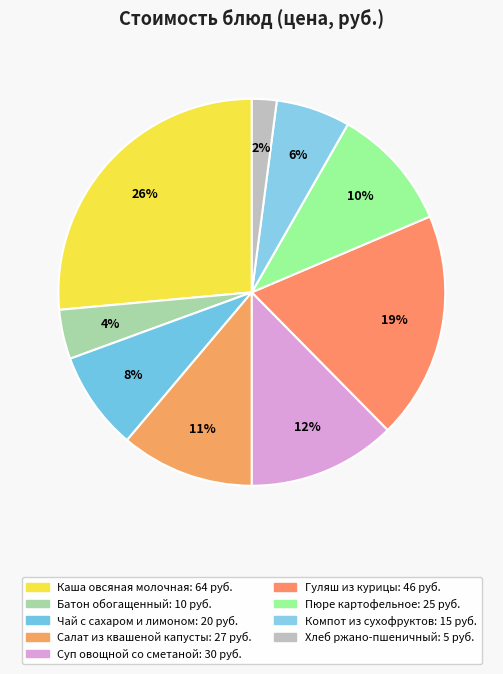

The Суп овощной со сметаной slice represents 3% of the pie. True or false?

False